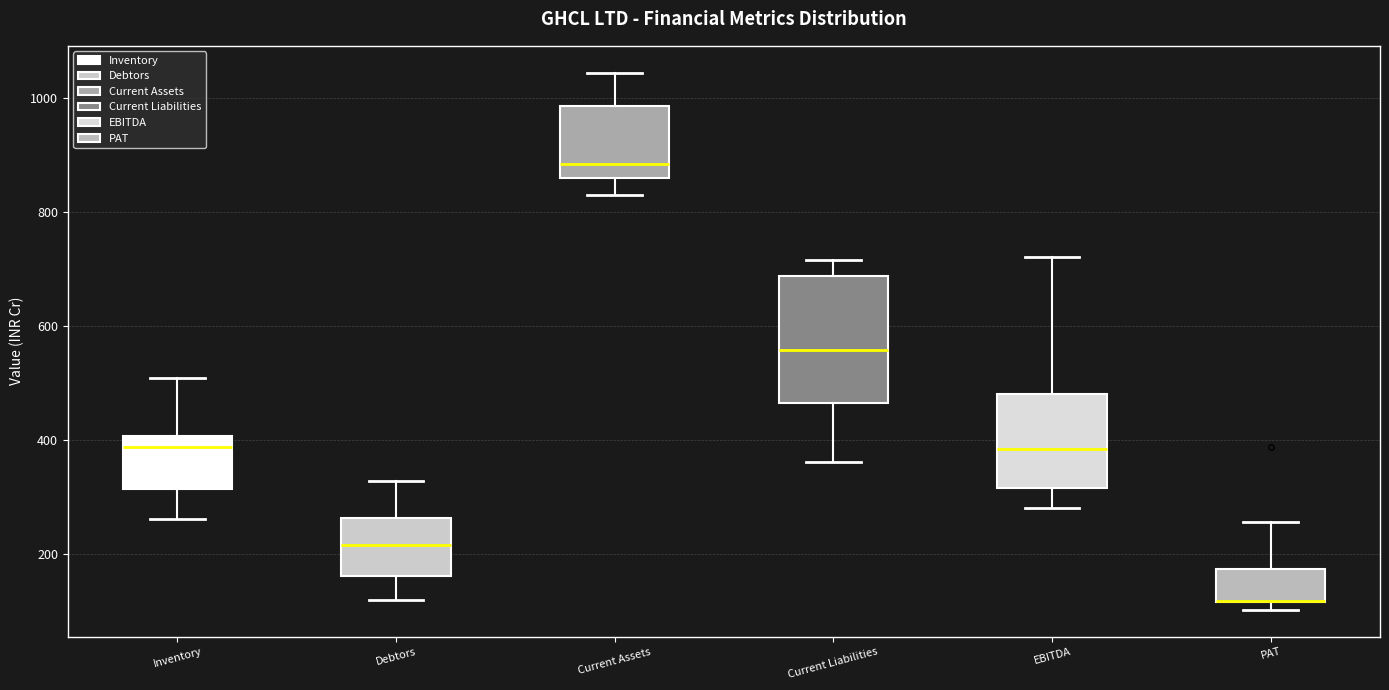

Where is the lower edge of the box for PAT on the y-axis? The values are not printed on the chart, so give them approximately, as read against the axis.

120